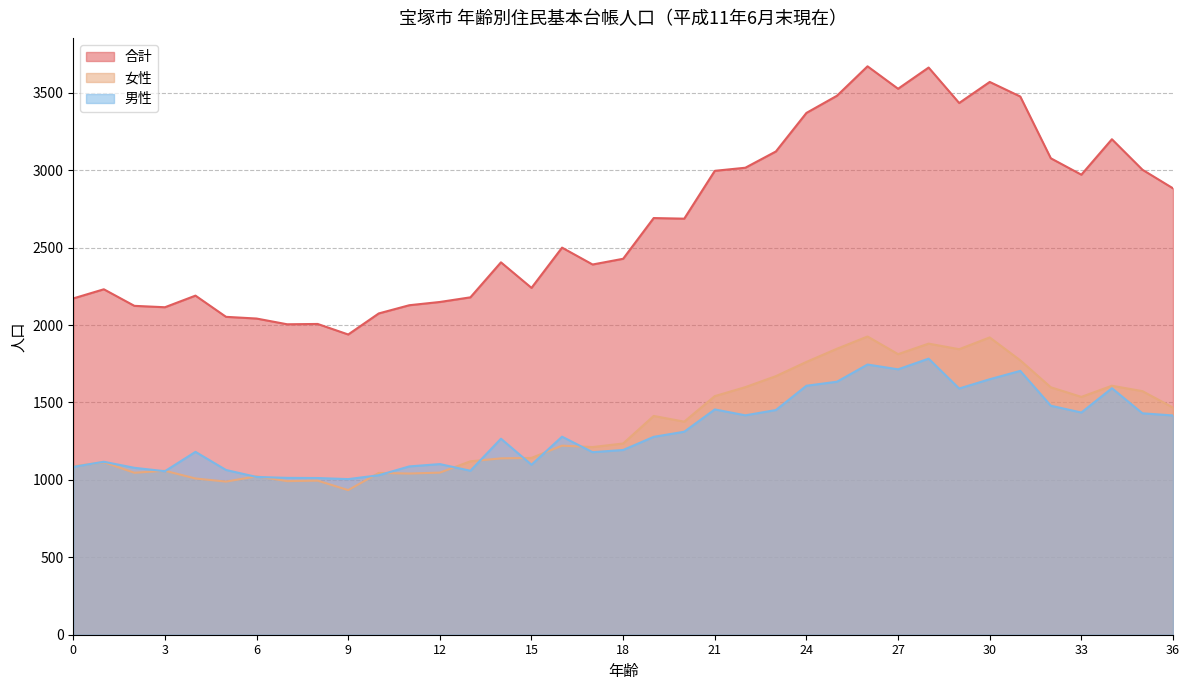

What is the value of the 男性 point at the 7th from the left?

1019